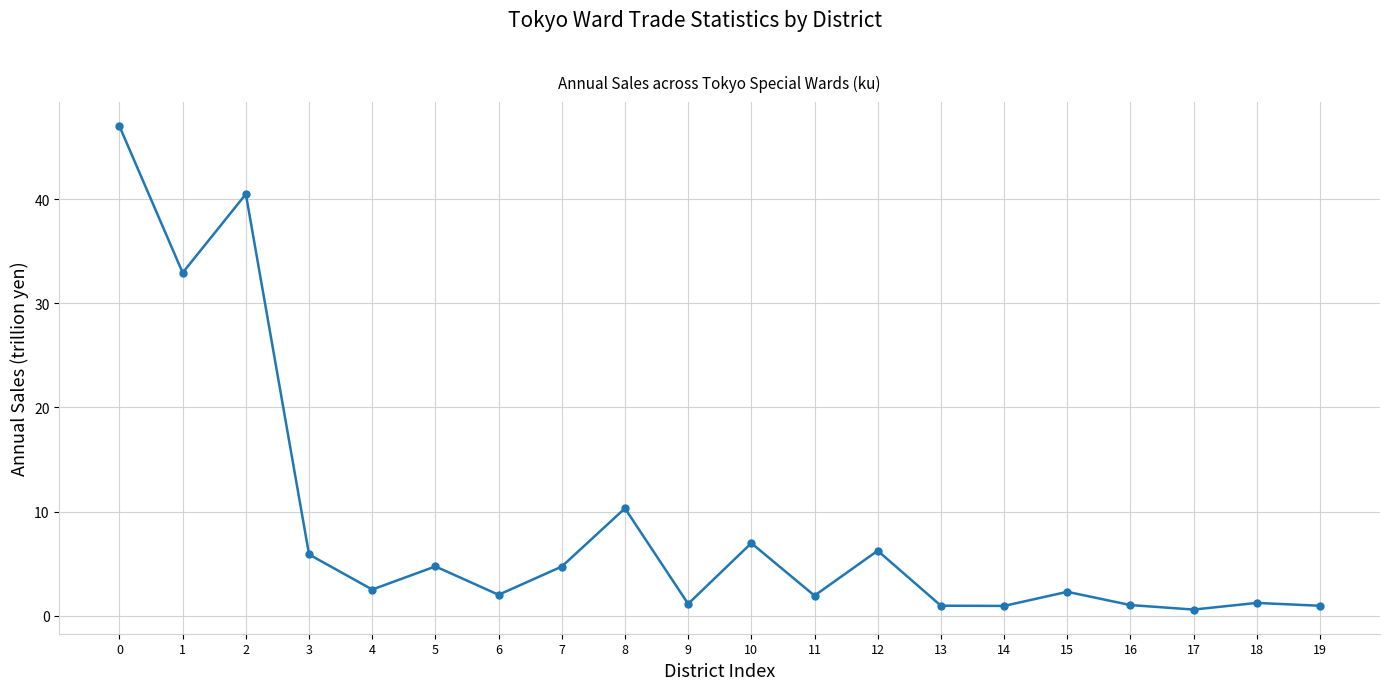

What is the difference between the maximum and minimum values?

46.4